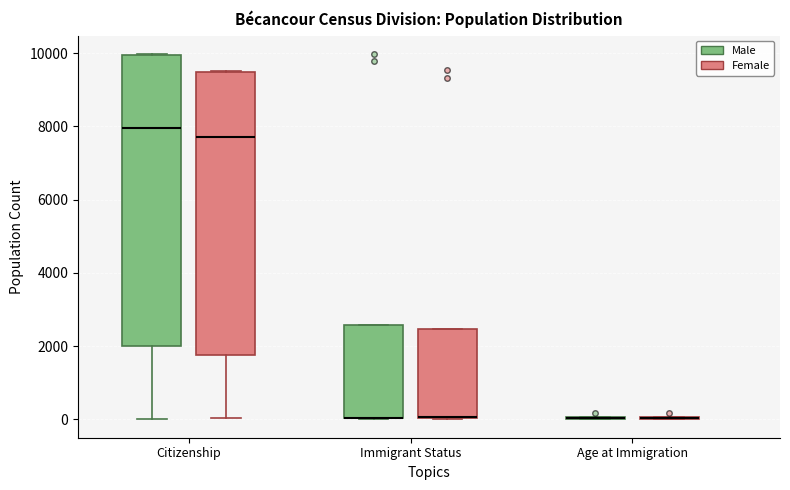

Reading left to right, read every box against the y-axis: the position of its median line, the range the box covers, and the ends of its whiskers. The values are not printed on the chart, so give them approximately, as read against the axis.

Citizenship (Male): median 8000, box 2000 to 10000, whiskers 0 to 10000
Citizenship (Female): median 7800, box 1800 to 9400, whiskers 0 to 9600
Immigrant Status (Male): median 0 (drawn on the box's lower edge), box 0 to 2600, whiskers 0 to 2600
Immigrant Status (Female): median 0 (drawn on the box's lower edge), box 0 to 2400, whiskers 0 to 2400
Age at Immigration (Male): box collapsed to a line at 0, whiskers 0 to 0
Age at Immigration (Female): box collapsed to a line at 0, whiskers 0 to 0